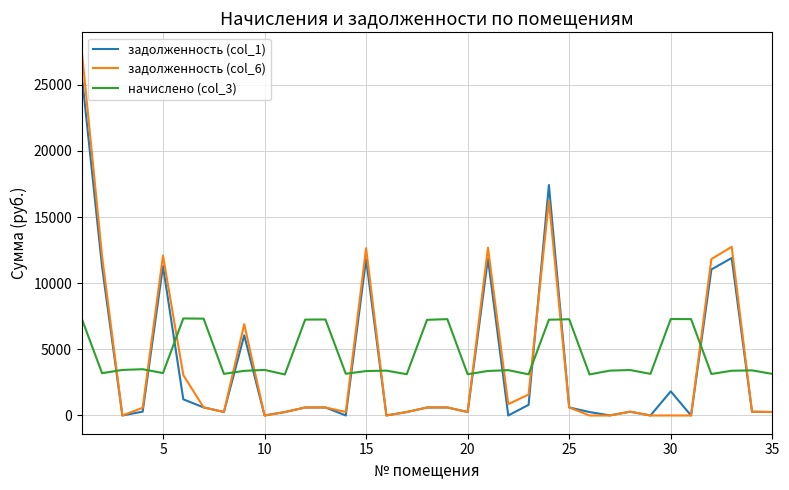

True or false: задолженность (col_1) and начислено (col_3) intersect in this chart.

True